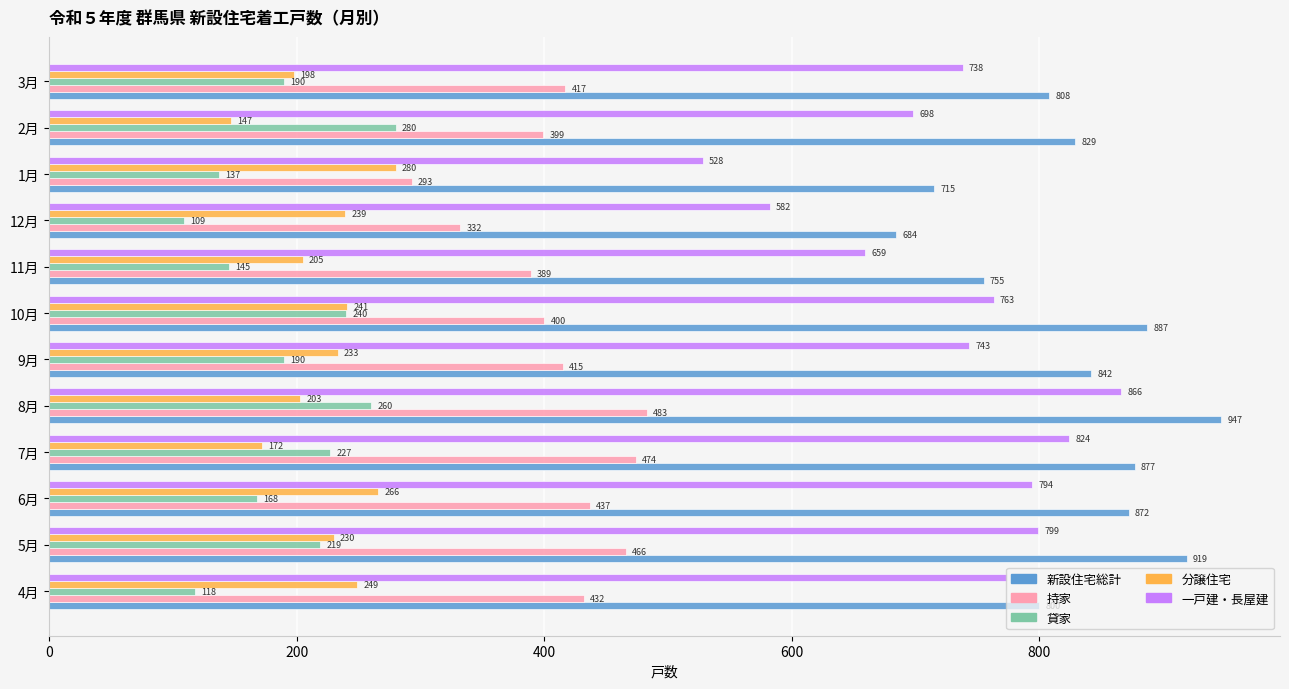

At how many categories does at least one series exceed 125?

12